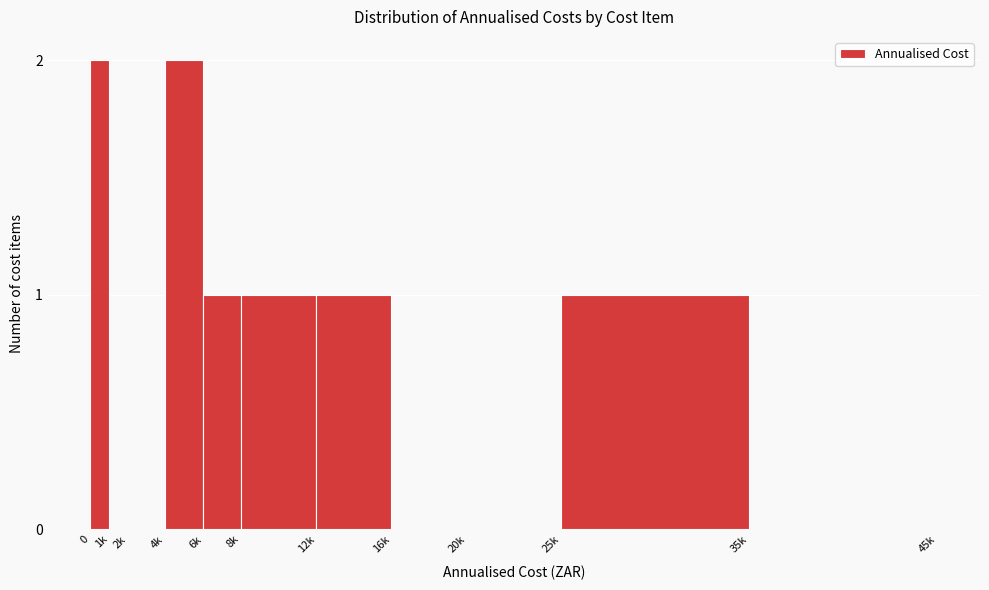

Reading left to right, extract all data points from this chart.

0=2	1k=0	2k=0	4k=2	6k=1	8k=1	12k=1	16k=0	20k=0	25k=1	35k=0